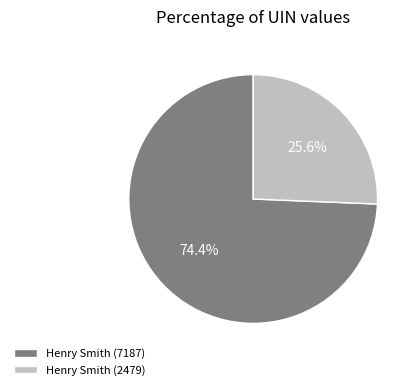

To the nearest percent, what is the average slice percentage?

50%